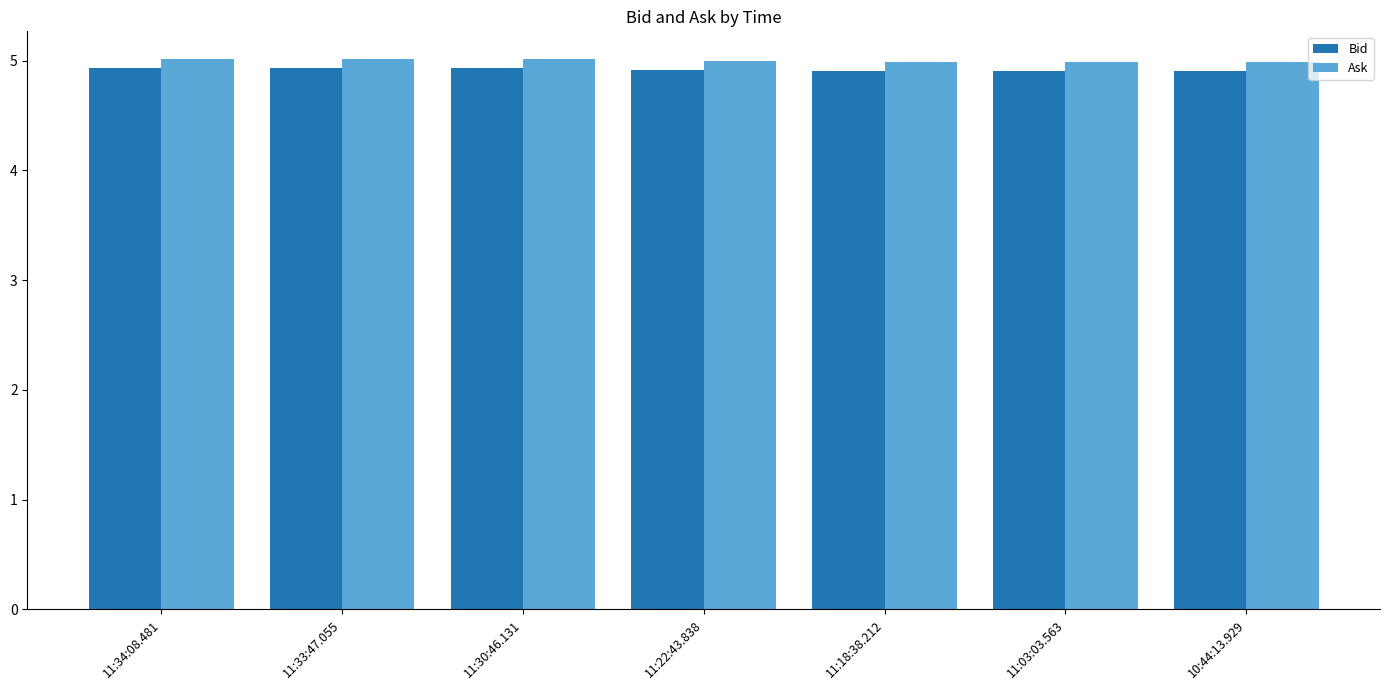

What position from the right is 11:33:47.055?

6